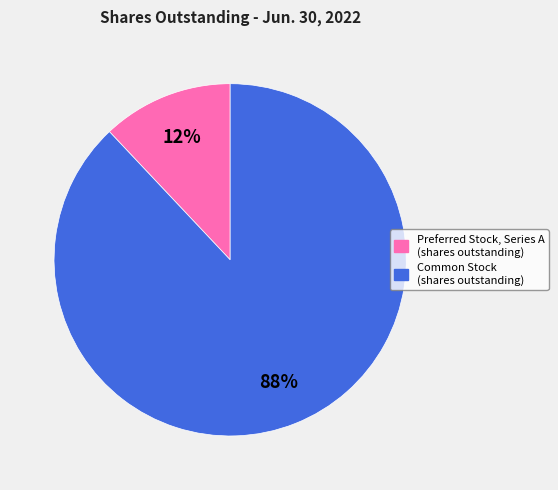

What is the ratio of the value at Common Stock (shares outstanding) to the value at Preferred Stock, Series A (shares outstanding)?

7.3